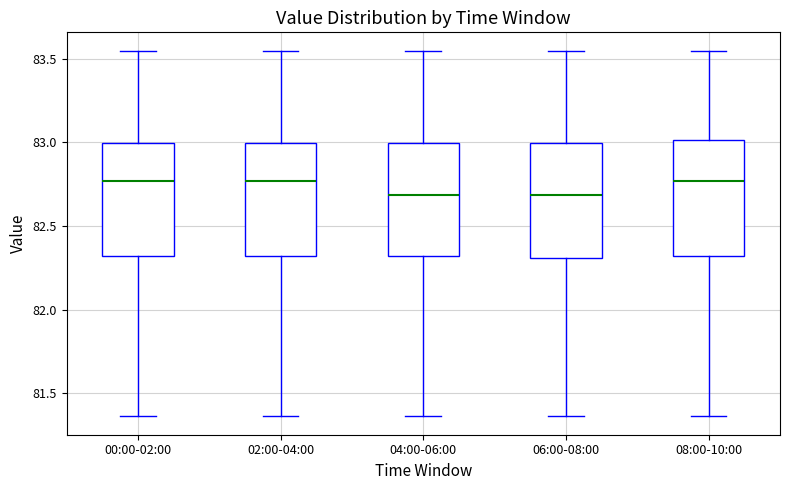

Reading left to right, transcribe this box plot: for each box, give where its median line is, the range the box spans, and where its two whiskers end, as read against the y-axis. The values are not printed on the chart, so give them approximately, as read against the axis.

00:00-02:00: median 82.75, box 82.30 to 83.00, whiskers 81.35 to 83.55
02:00-04:00: median 82.75, box 82.30 to 83.00, whiskers 81.35 to 83.55
04:00-06:00: median 82.70, box 82.30 to 83.00, whiskers 81.35 to 83.55
06:00-08:00: median 82.70, box 82.30 to 83.00, whiskers 81.35 to 83.55
08:00-10:00: median 82.75, box 82.30 to 83.00, whiskers 81.35 to 83.55